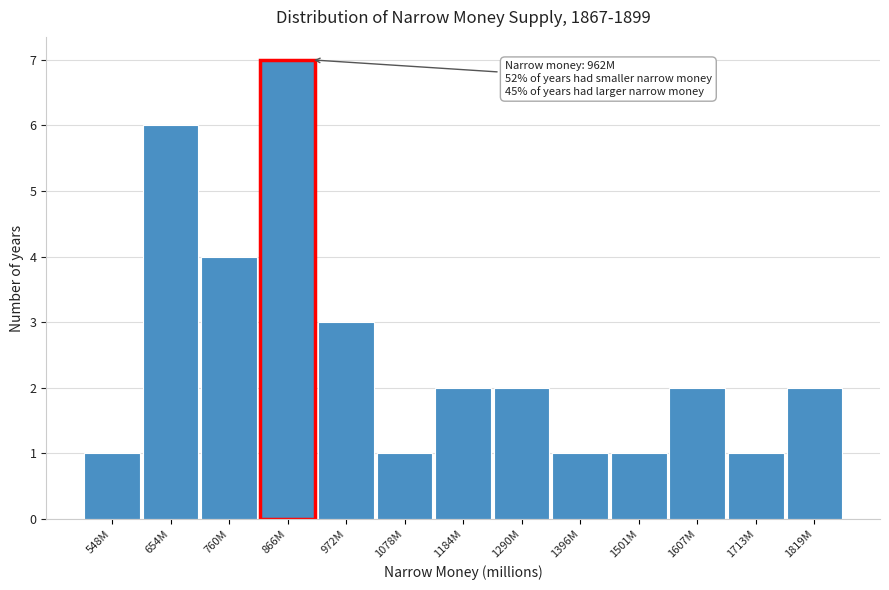

Reading left to right, extract all data points from this chart.

548M=1	654M=6	760M=4	866M=7	972M=3	1078M=1	1184M=2	1290M=2	1396M=1	1501M=1	1607M=2	1713M=1	1819M=2